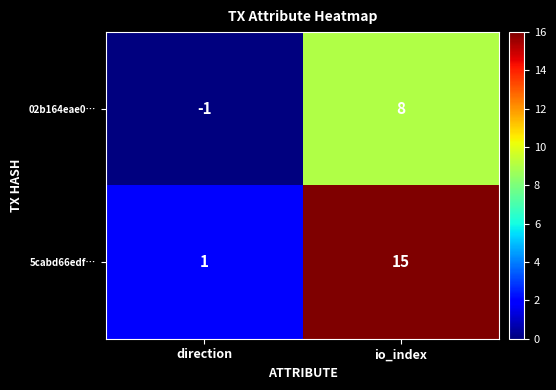

Rank the series at direction from lowest to highest value.

02b164eae0…, 5cabd66edf…